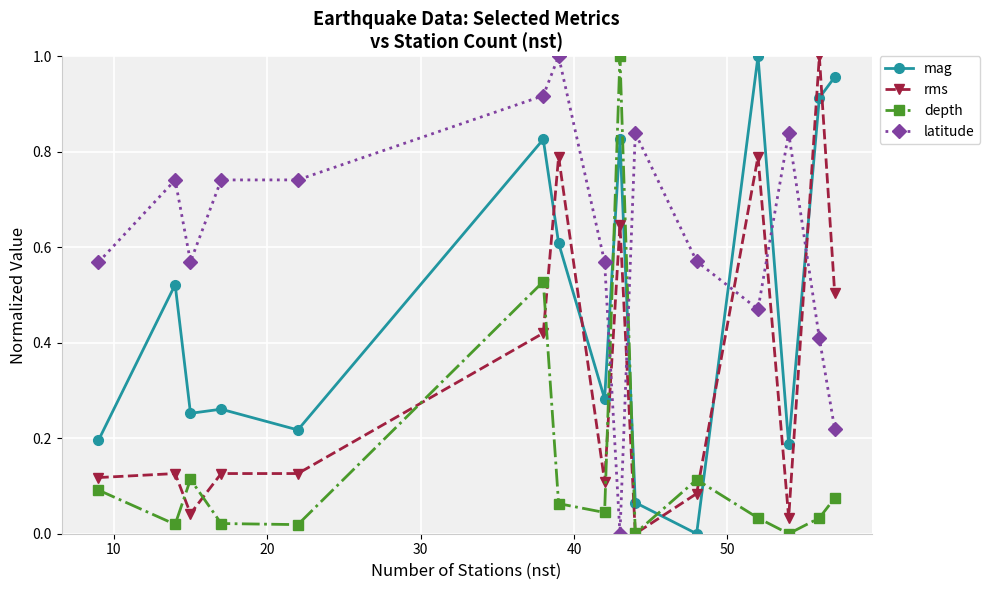

How many intersections are there between latitude and depth?

2